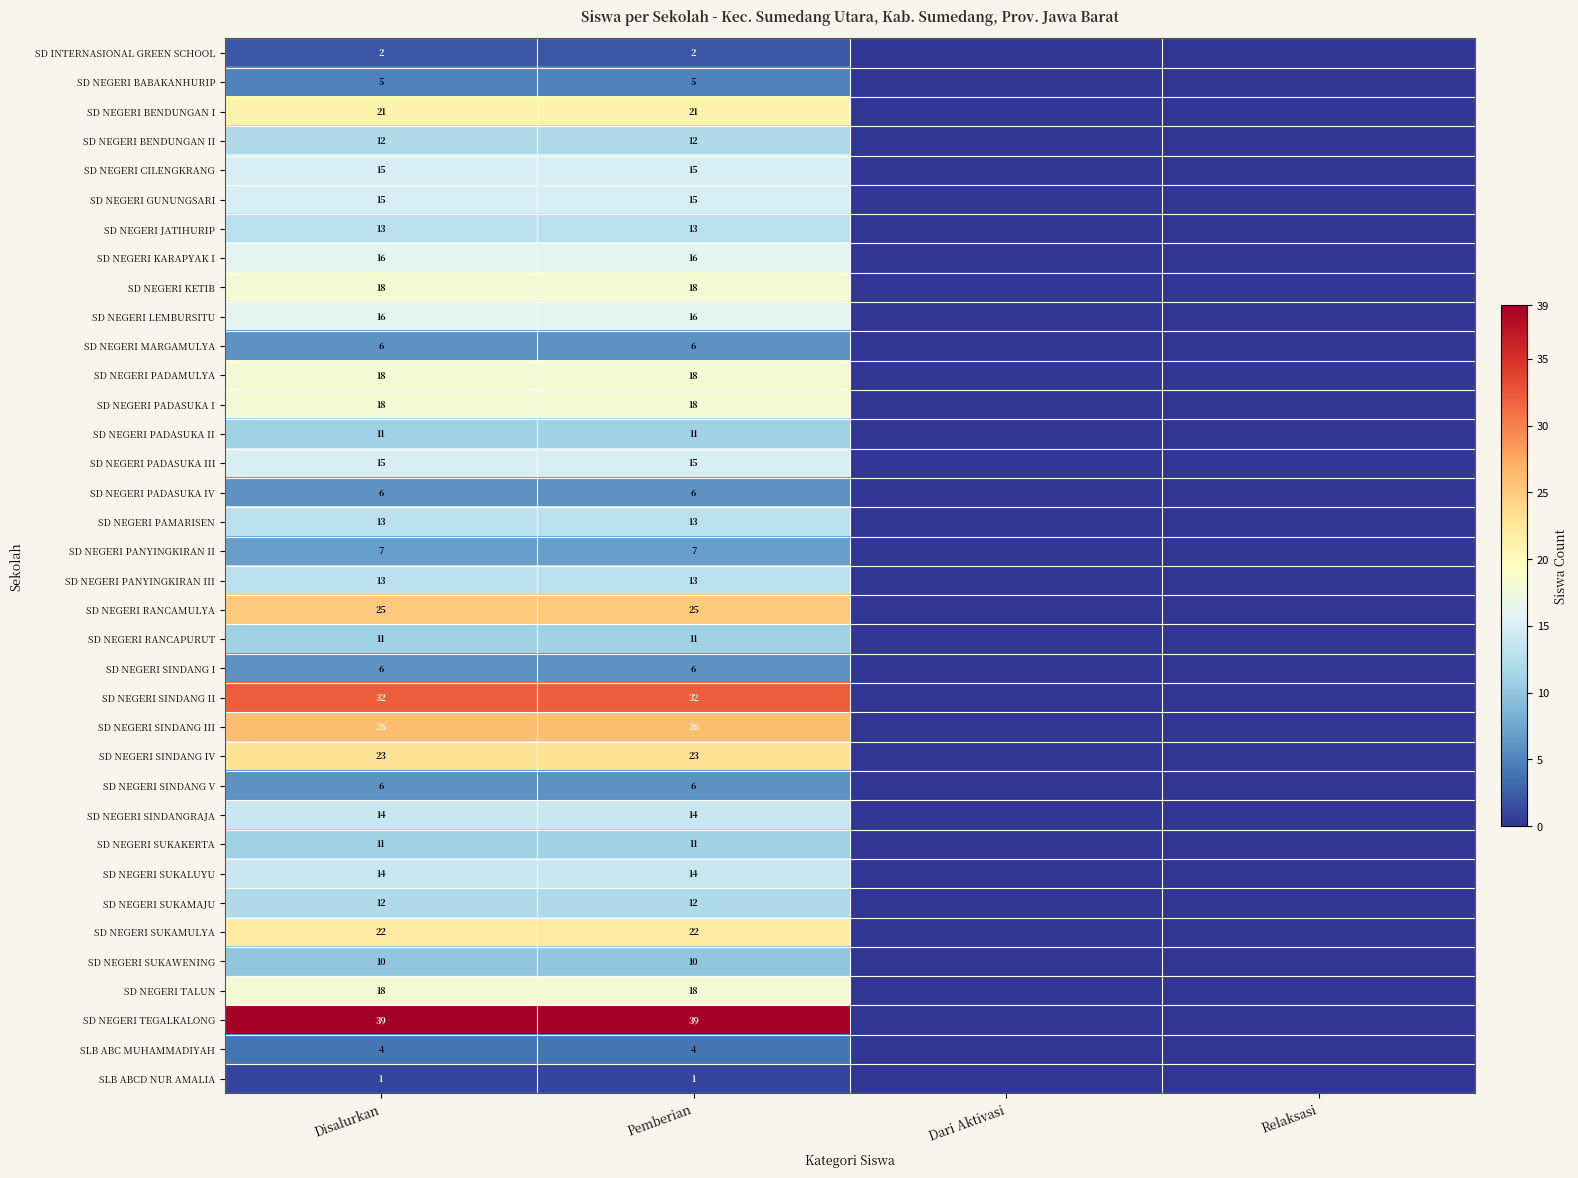

The value of SD NEGERI SINDANG I at Pemberian is 6. True or false?

True